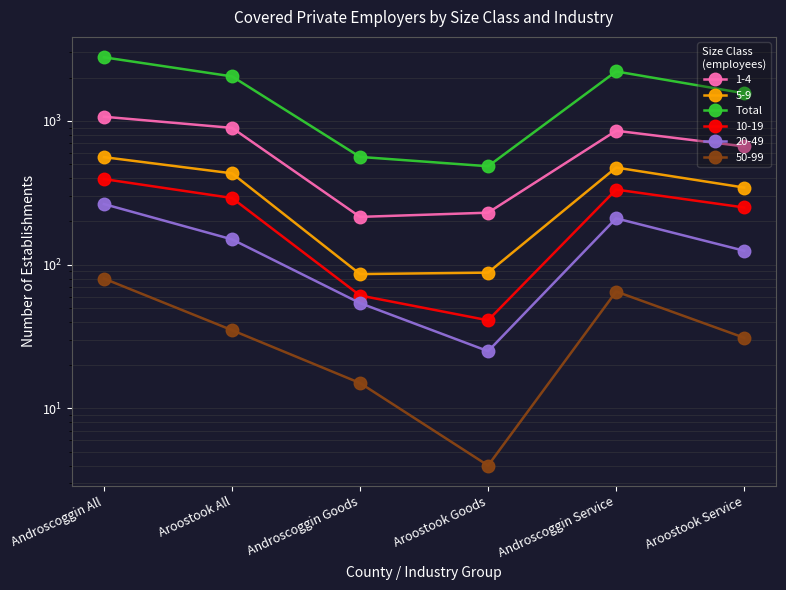

What is the sum of the values at Androscoggin All and Androscoggin Service?

4984